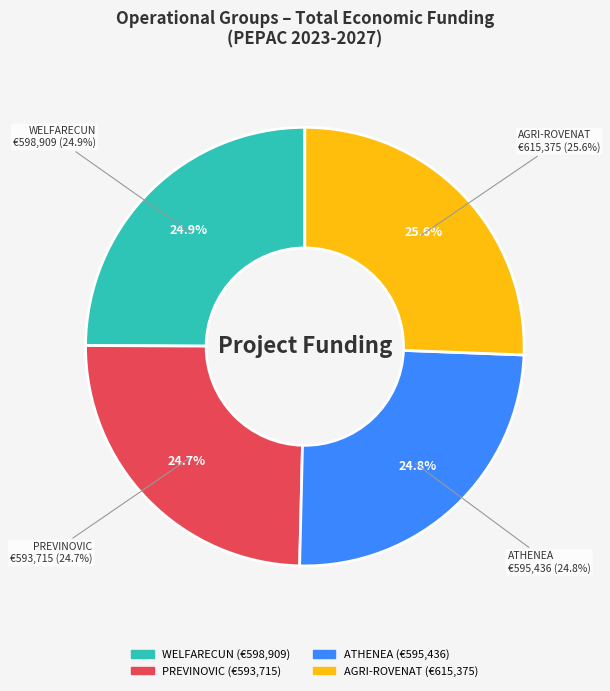

To the nearest percent, what is the average slice percentage?

25%